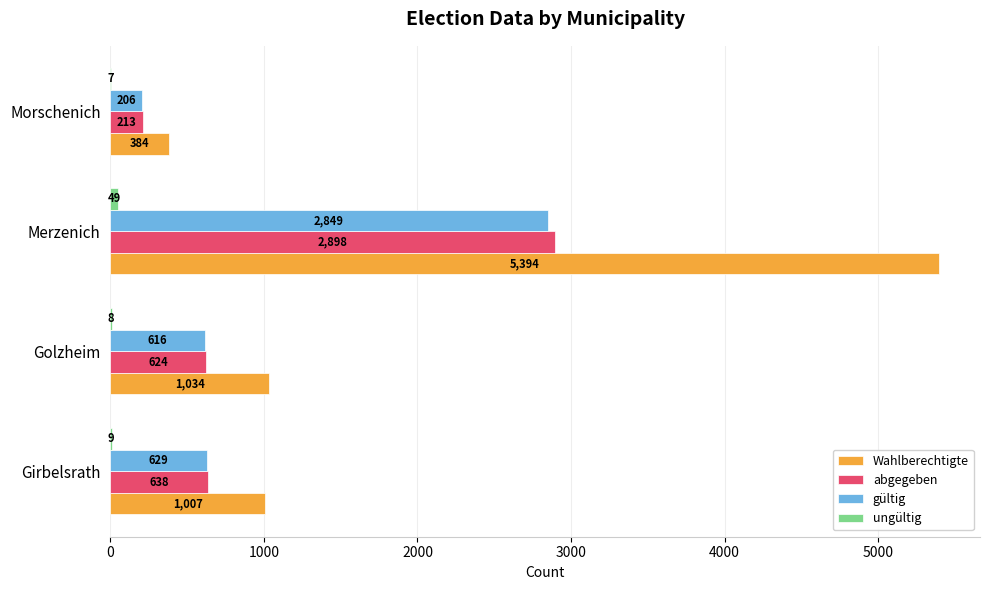

The value of gültig at Morschenich is 206. True or false?

True